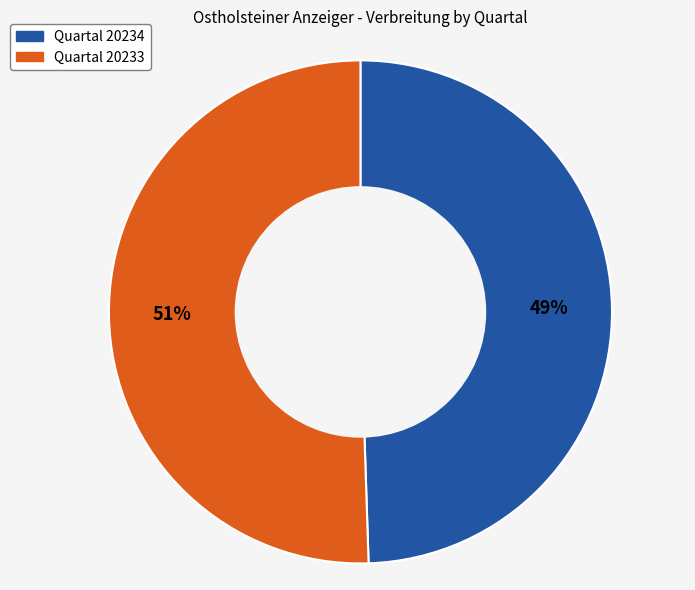

Does any single category account for the majority?

Yes